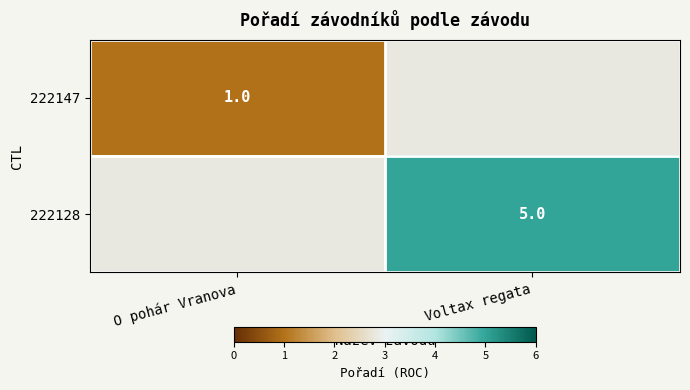

Is the value of 222147 at O pohár Vranova greater than the value of 222128 at Voltax regata?

No